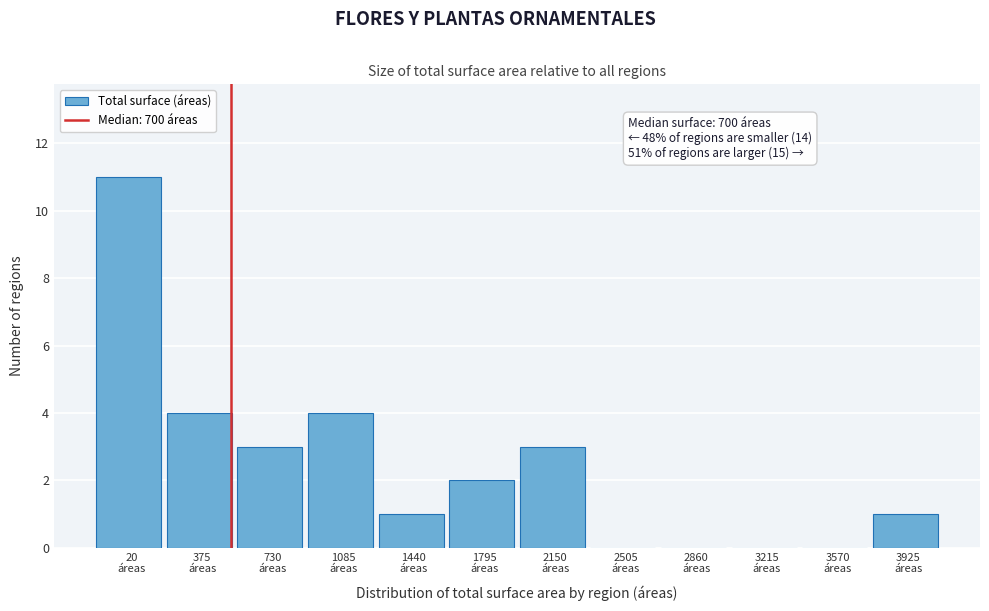

What is the sum of all values?

29